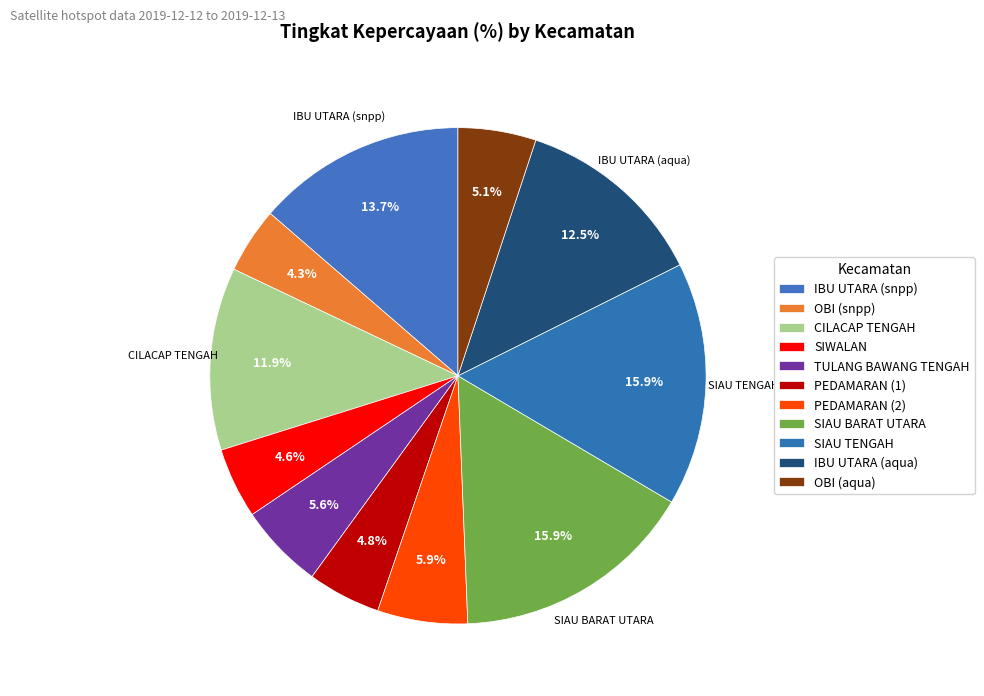

To the nearest percent, what portion does IBU UTARA (snpp) represent?

14%